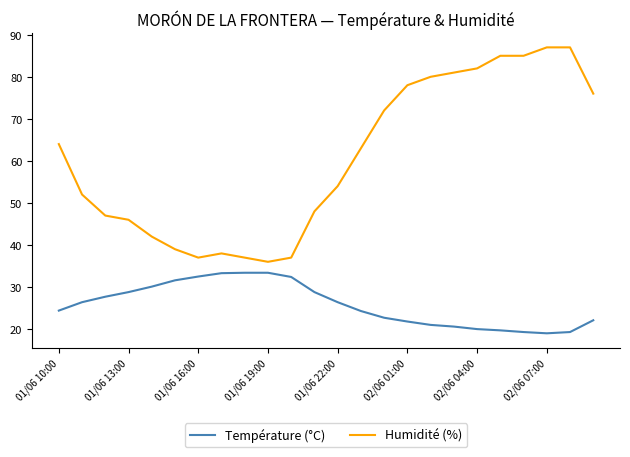

Rank the series by their maximum value, from highest to lowest.

Humidité (%), Température (°C)